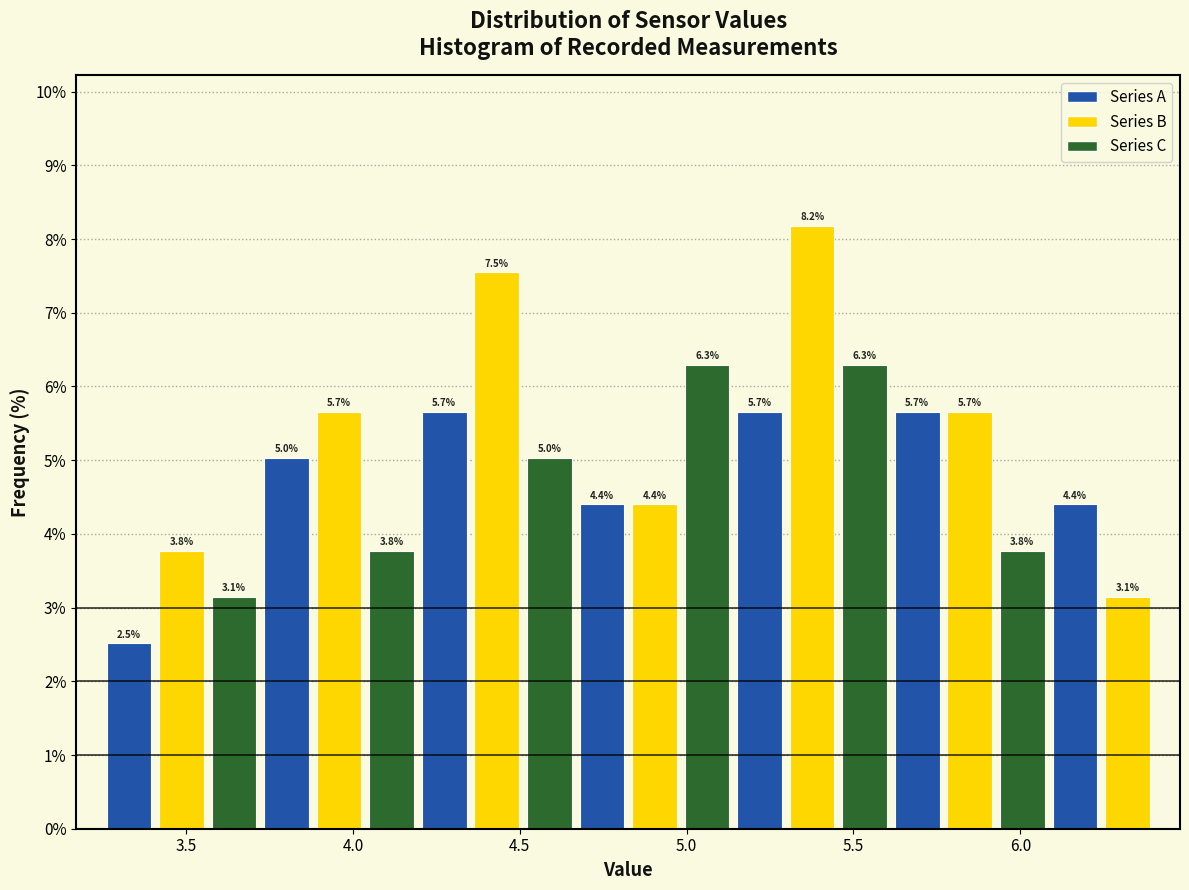

Around what value on the x-axis is the tallest bar? Give the approximate position of its centre, as read against the axis.

5.40